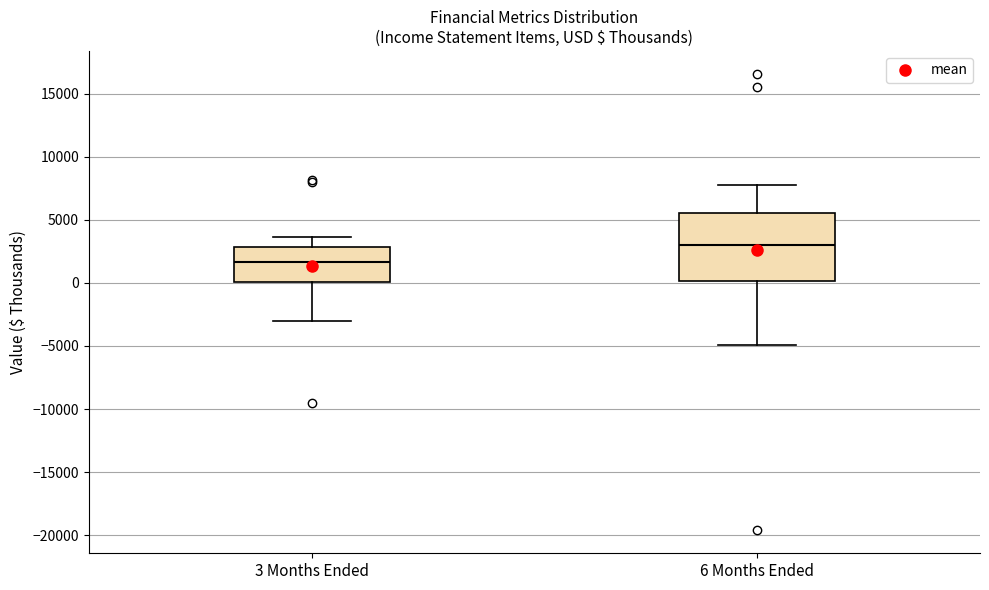

Reading left to right, read every box against the y-axis: the position of its median line, the range the box covers, and the ends of its whiskers. The values are not printed on the chart, so give them approximately, as read against the axis.

3 Months Ended: median 1500, box 0 to 3000, whiskers -3000 to 3500
6 Months Ended: median 3000, box 0 to 5500, whiskers -5000 to 7500